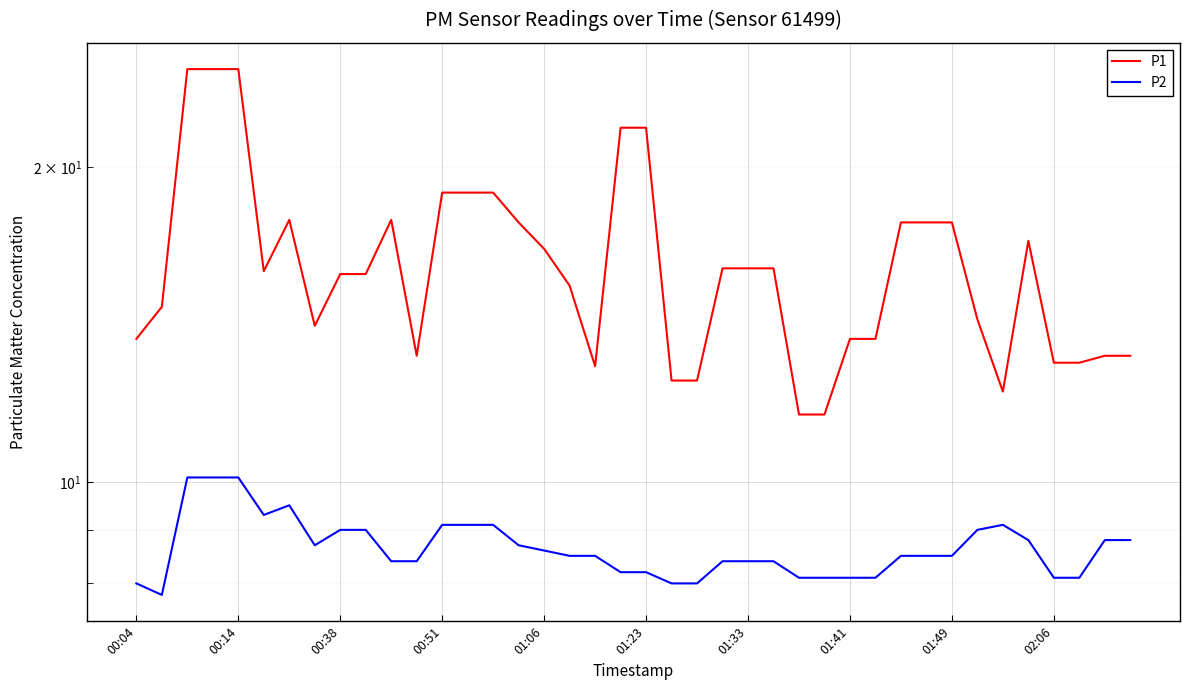

The P1 series shows 17.7 at 31. True or false?

True